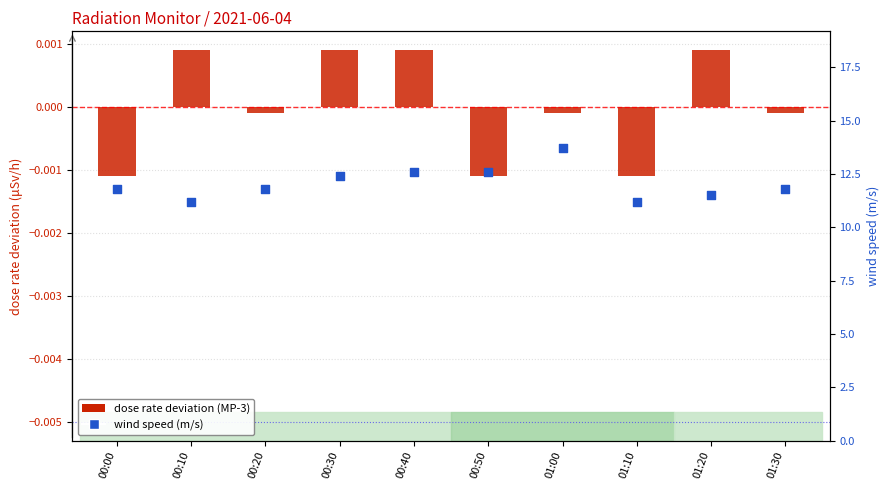

What is the total value across all series at 00:20?

11.8